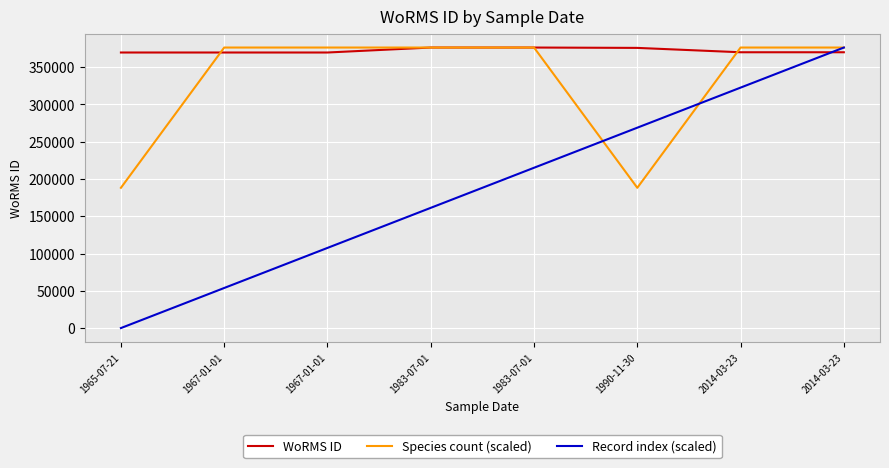

Where does the WoRMS ID series first go above 370019?

1983-07-01